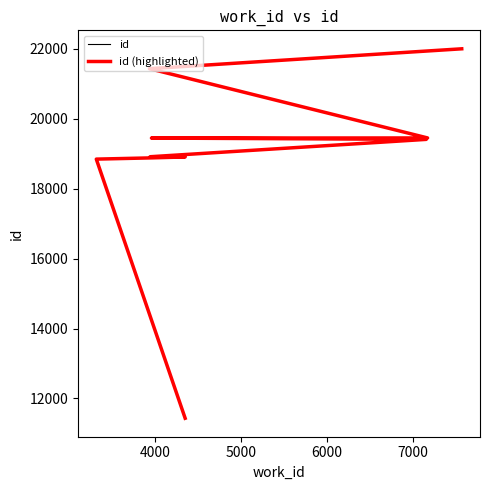

What is the ratio of the value at 7562 to the value at 3938?

1.0